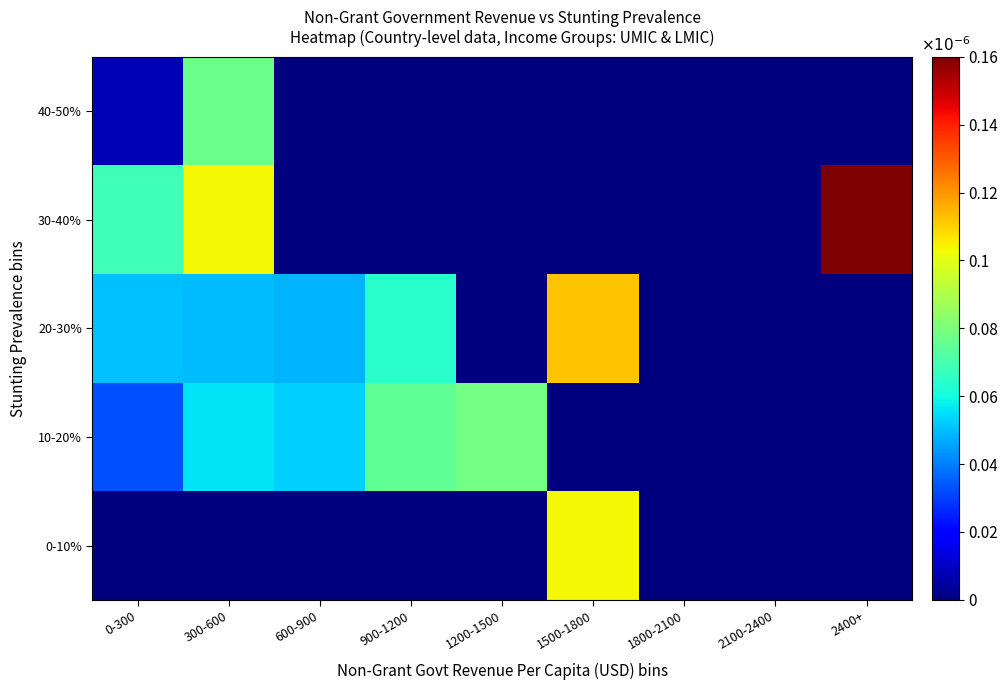

Which label corresponds to the largest value in the chart?

2400+